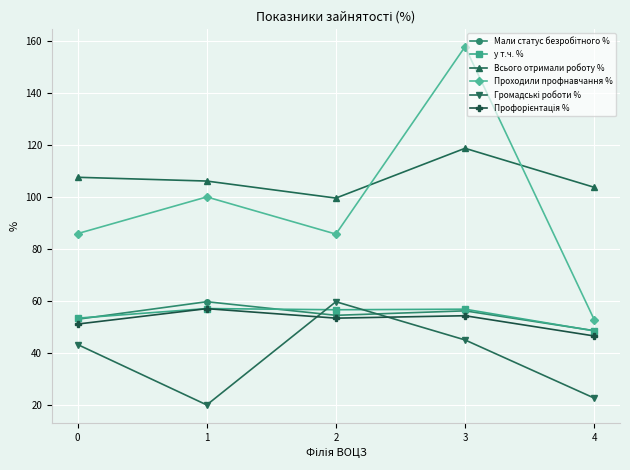

Does the chart have visible grid lines?

Yes